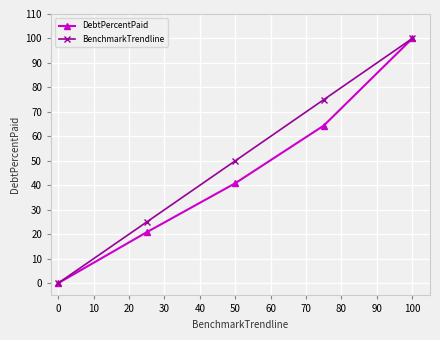

What is the highest value of the DebtPercentPaid series?

100.0